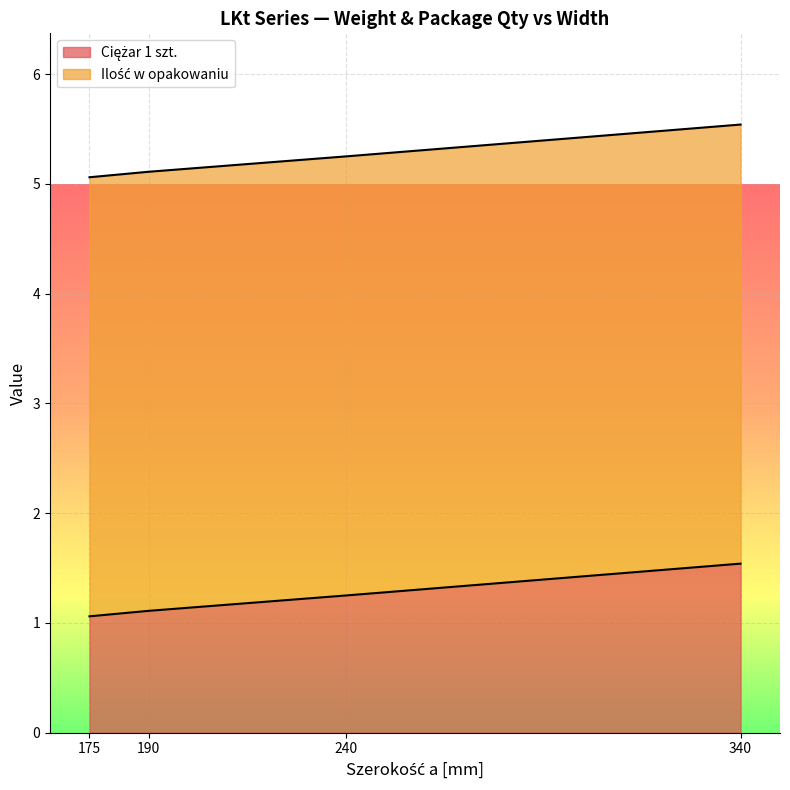

Reading left to right, list all the values displayed in this chart.

1.1	1.1	1.2	1.5